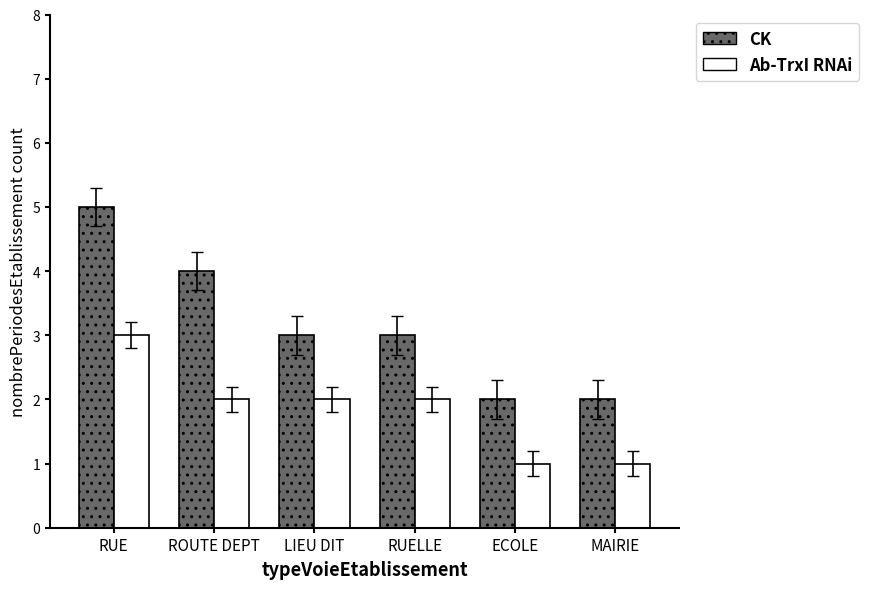

What is the sum of all Ab-TrxI RNAi values?

11